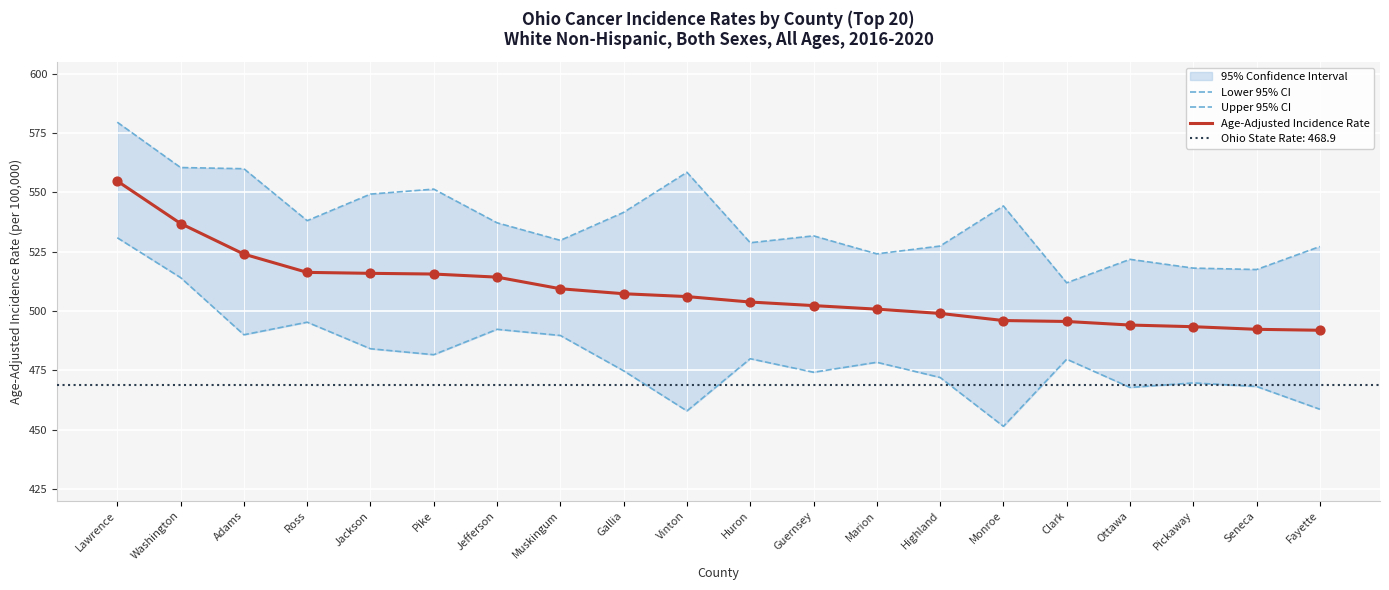

At which category is the sum across all series the highest?

Lawrence